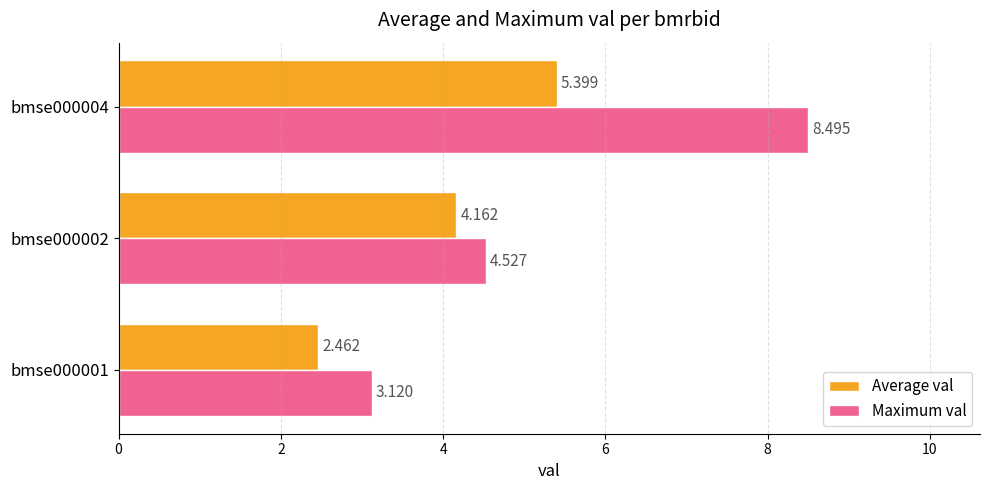

Between bmse000001 and bmse000004, which series saw the biggest shift?

Maximum val